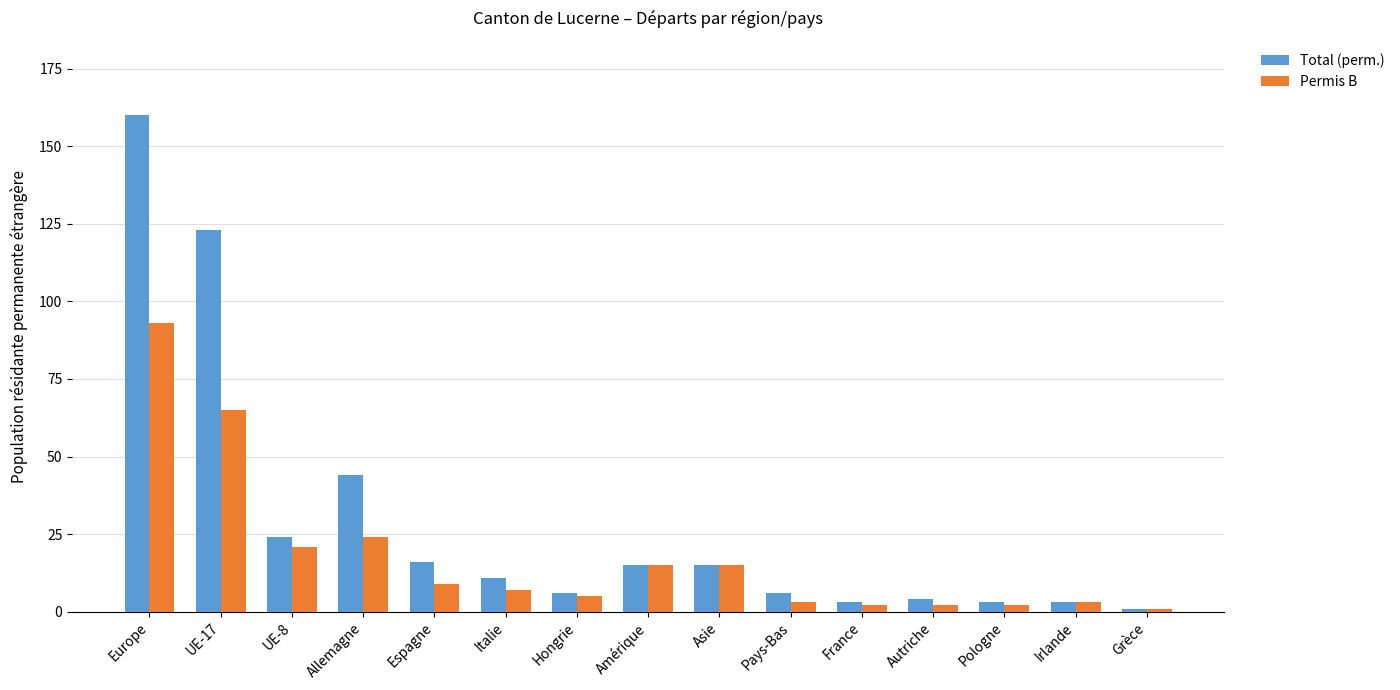

Reading left to right, what are all the values shown in this chart?

Total (perm.): 160	123	24	44	16	11	6	15	15	6	3	4	3	3	1
Permis B: 93	65	21	24	9	7	5	15	15	3	2	2	2	3	1